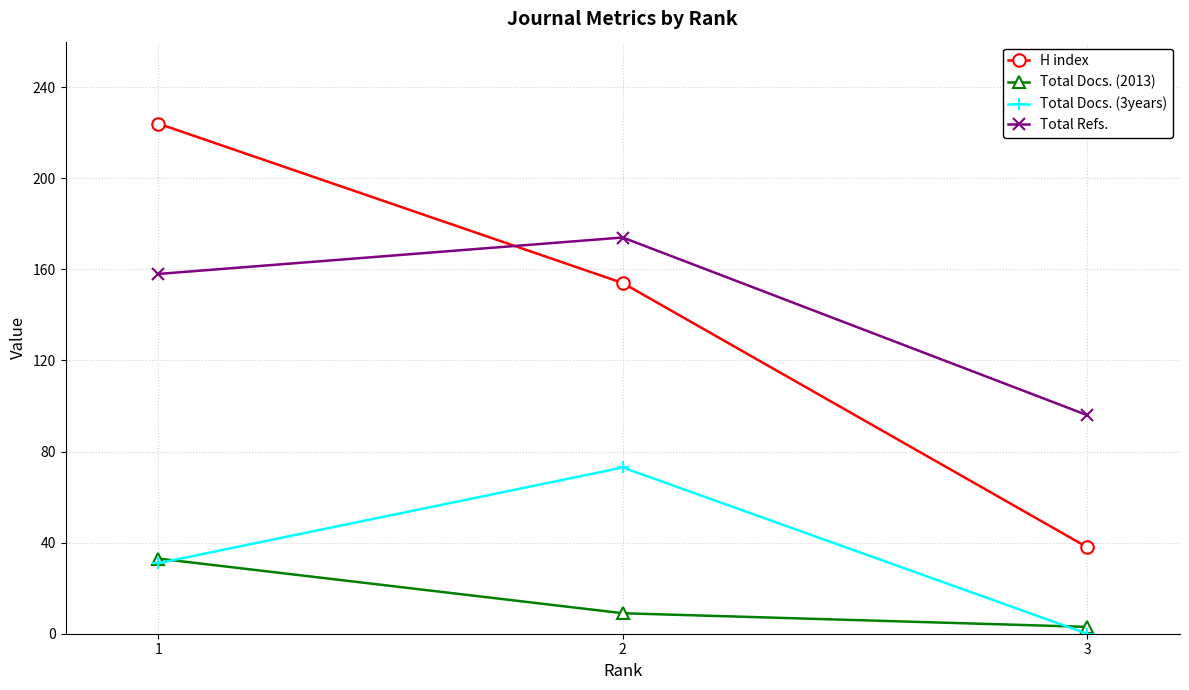

Between 1 and 2, which series saw the biggest shift?

H index